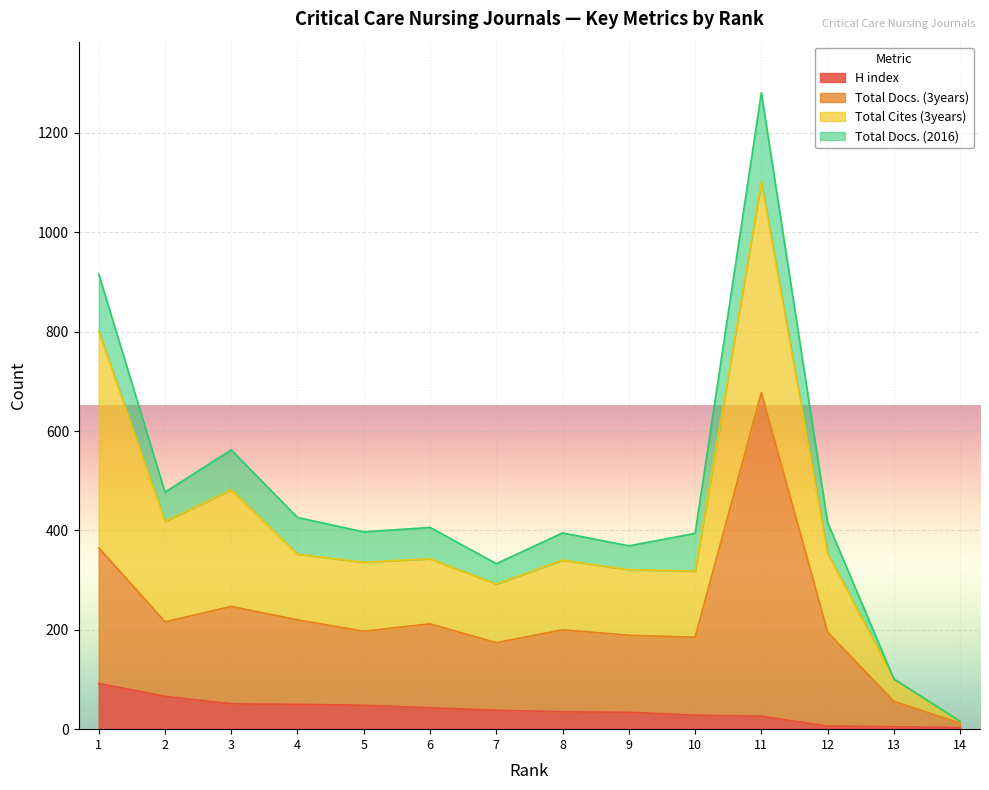

The H index series shows 65 at 7. True or false?

False